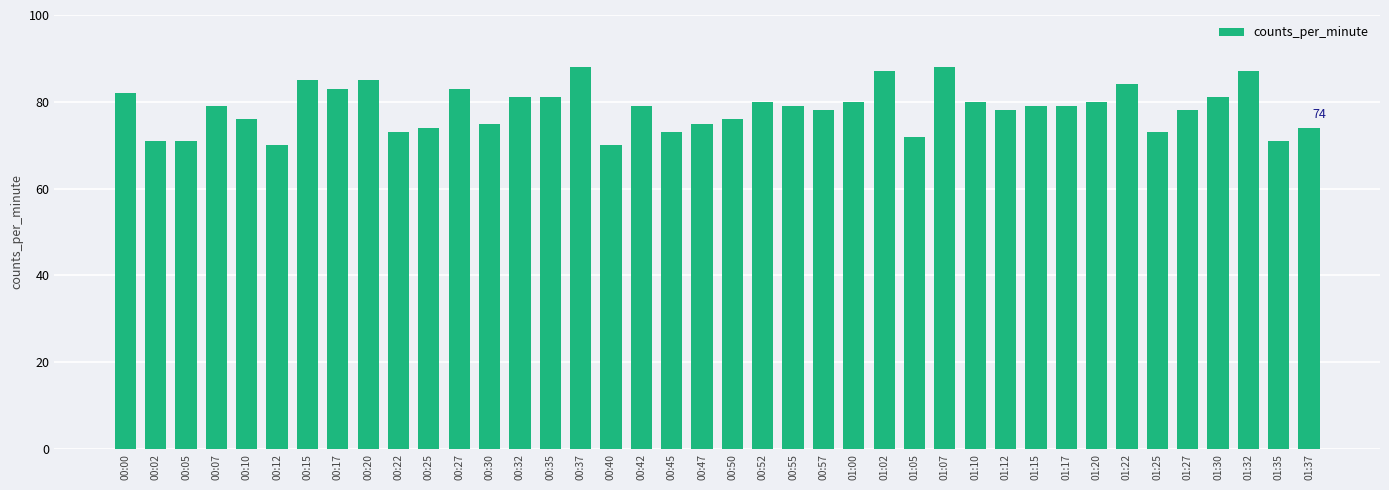

What is the change in value from 00:17 to 00:22?

-10